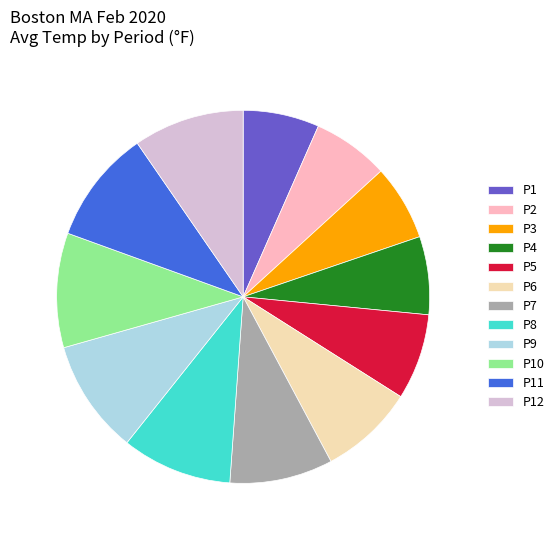

Is there a majority slice in this chart?

No